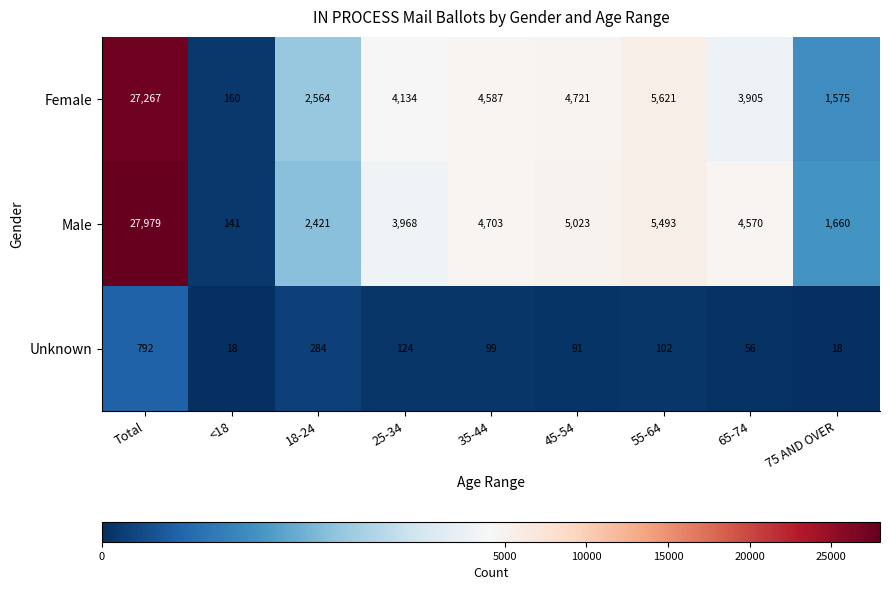

Which series has the largest range (max minus min)?

Male